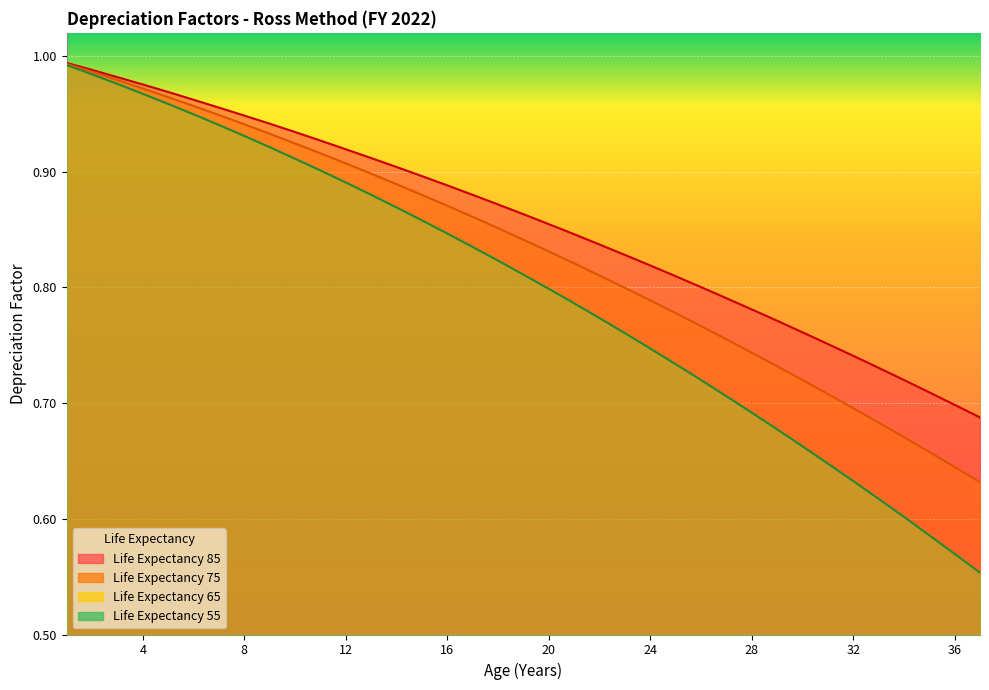

Reading left to right, extract all data points from this chart.

Life Expectancy 85: 1=1.0	2=1.0	3=1.0	4=1.0	5=1.0	6=1.0	7=1.0	8=0.9	9=0.9	10=0.9	11=0.9	12=0.9	13=0.9	14=0.9	15=0.9	16=0.9	17=0.9	18=0.9	19=0.9	20=0.9	21=0.8	22=0.8	23=0.8	24=0.8	25=0.8	26=0.8	27=0.8	28=0.8	29=0.8	30=0.8	31=0.8	32=0.7	33=0.7	34=0.7	35=0.7	36=0.7	37=0.7
Life Expectancy 75: 1=1.0	2=1.0	3=1.0	4=1.0	5=1.0	6=1.0	7=0.9	8=0.9	9=0.9	10=0.9	11=0.9	12=0.9	13=0.9	14=0.9	15=0.9	16=0.9	17=0.9	18=0.9	19=0.8	20=0.8	21=0.8	22=0.8	23=0.8	24=0.8	25=0.8	26=0.8	27=0.8	28=0.7	29=0.7	30=0.7	31=0.7	32=0.7	33=0.7	34=0.7	35=0.7	36=0.6	37=0.6
Life Expectancy 65: 1=1.0	2=1.0	3=1.0	4=1.0	5=1.0	6=0.9	7=0.9	8=0.9	9=0.9	10=0.9	11=0.9	12=0.9	13=0.9	14=0.9	15=0.9	16=0.8	17=0.8	18=0.8	19=0.8	20=0.8	21=0.8	22=0.8	23=0.8	24=0.7	25=0.7	26=0.7	27=0.7	28=0.7	29=0.7	30=0.7	31=0.6	32=0.6	33=0.6	34=0.6	35=0.6	36=0.6	37=0.6
Life Expectancy 55: 1=1.0	2=1.0	3=1.0	4=1.0	5=1.0	6=0.9	7=0.9	8=0.9	9=0.9	10=0.9	11=0.9	12=0.9	13=0.9	14=0.9	15=0.9	16=0.8	17=0.8	18=0.8	19=0.8	20=0.8	21=0.8	22=0.8	23=0.8	24=0.7	25=0.7	26=0.7	27=0.7	28=0.7	29=0.7	30=0.7	31=0.6	32=0.6	33=0.6	34=0.6	35=0.6	36=0.6	37=0.6